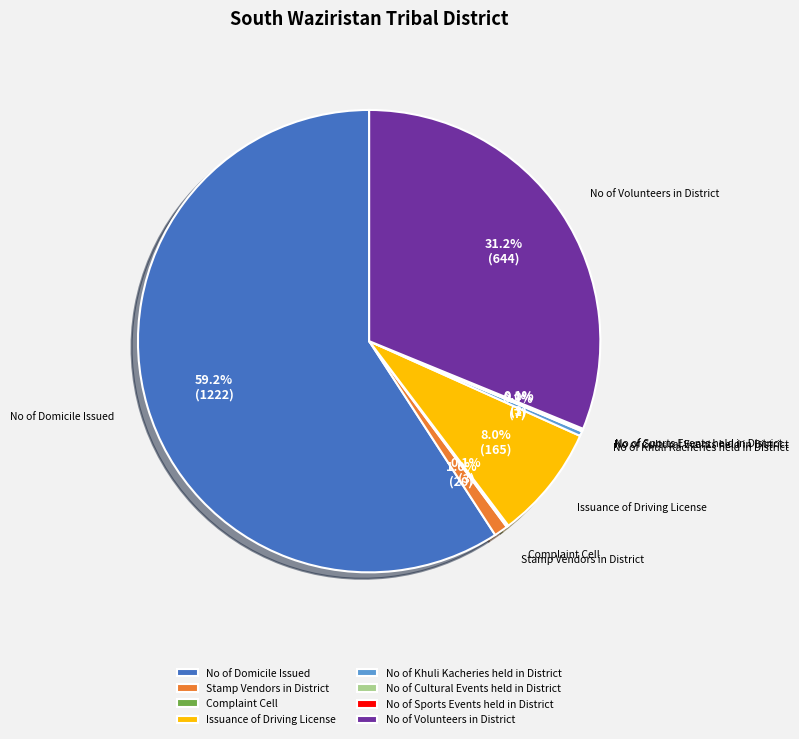

What is the largest slice in the pie chart?

No of Domicile Issued